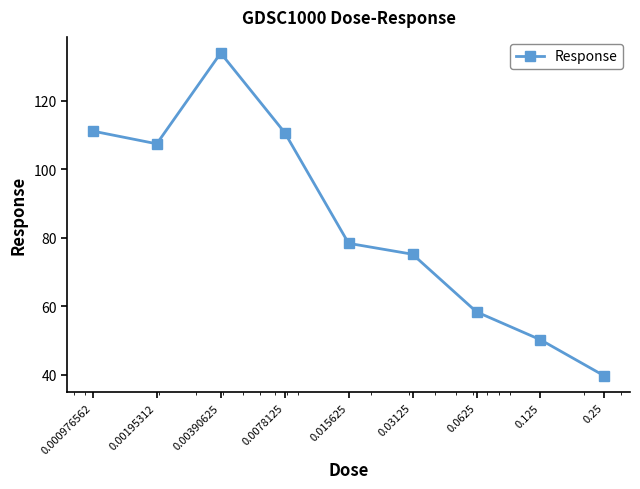

How many lines are shown in the chart?

1